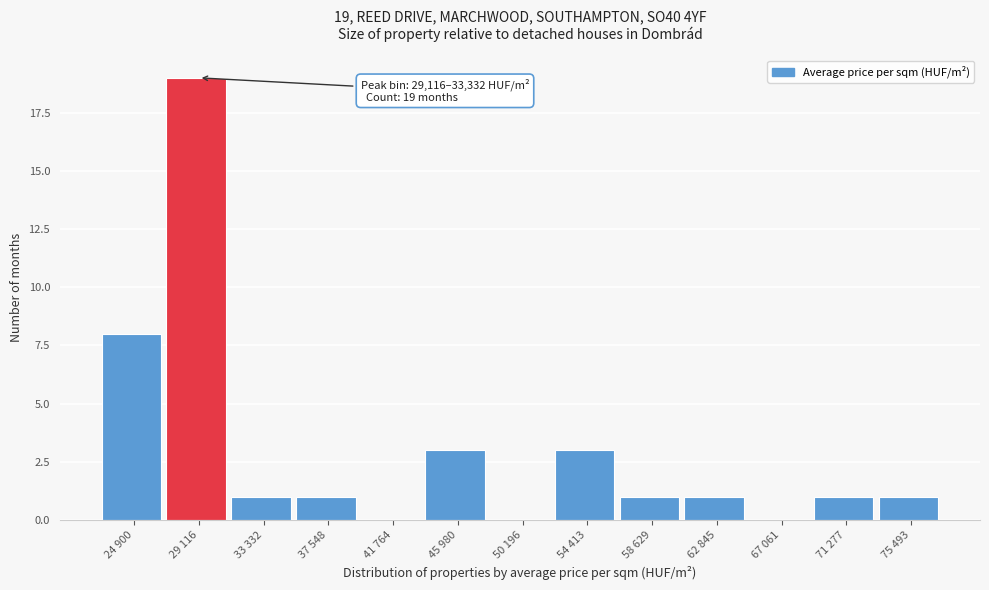

Reading left to right, extract all data points from this chart.

24 900=8	29 116=19	33 332=1	37 548=1	41 764=0	45 980=3	50 196=0	54 413=3	58 629=1	62 845=1	67 061=0	71 277=1	75 493=1